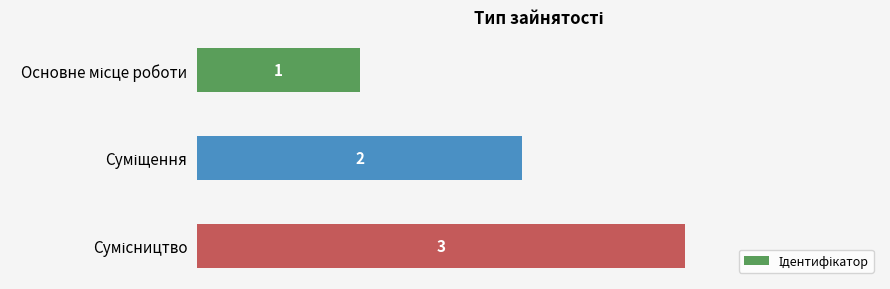

How many values are between 1 and 3?

3